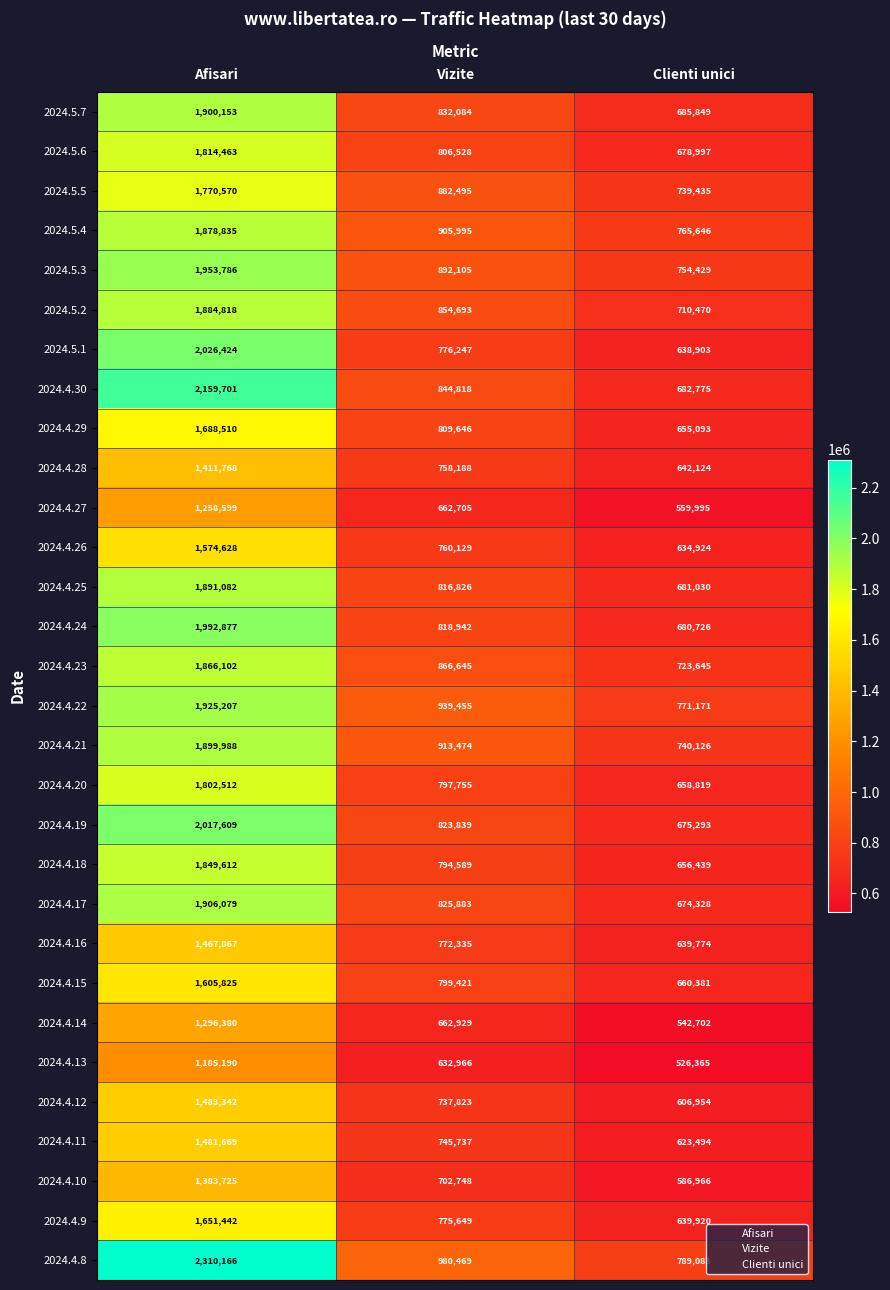

What is the maximum value for 2024.4.21?

1899988